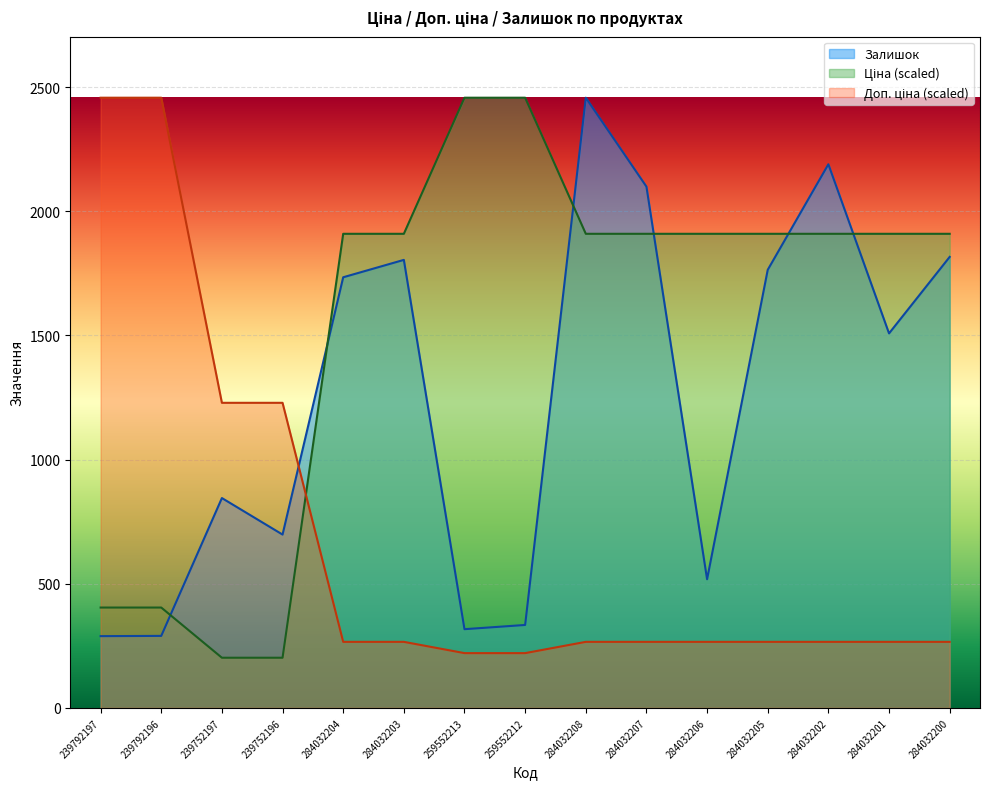

Reading right to left, extract all data points from this chart.

Ціна: 1909.0	1909.0	1909.0	1909.0	1909.0	1909.0	1909.0	2457.0	2457.0	1909.0	1909.0	202.1	202.1	404.1	404.1
Доп. ціна: 266.0	266.0	266.0	266.0	266.0	266.0	266.0	220.6	220.6	266.0	266.0	1228.5	1228.5	2457.0	2457.0
Залишок: 1816.0	1508.0	2189.0	1764.0	518.0	2099.0	2457.0	334.0	317.0	1804.0	1734.0	698.0	845.0	290.0	289.0